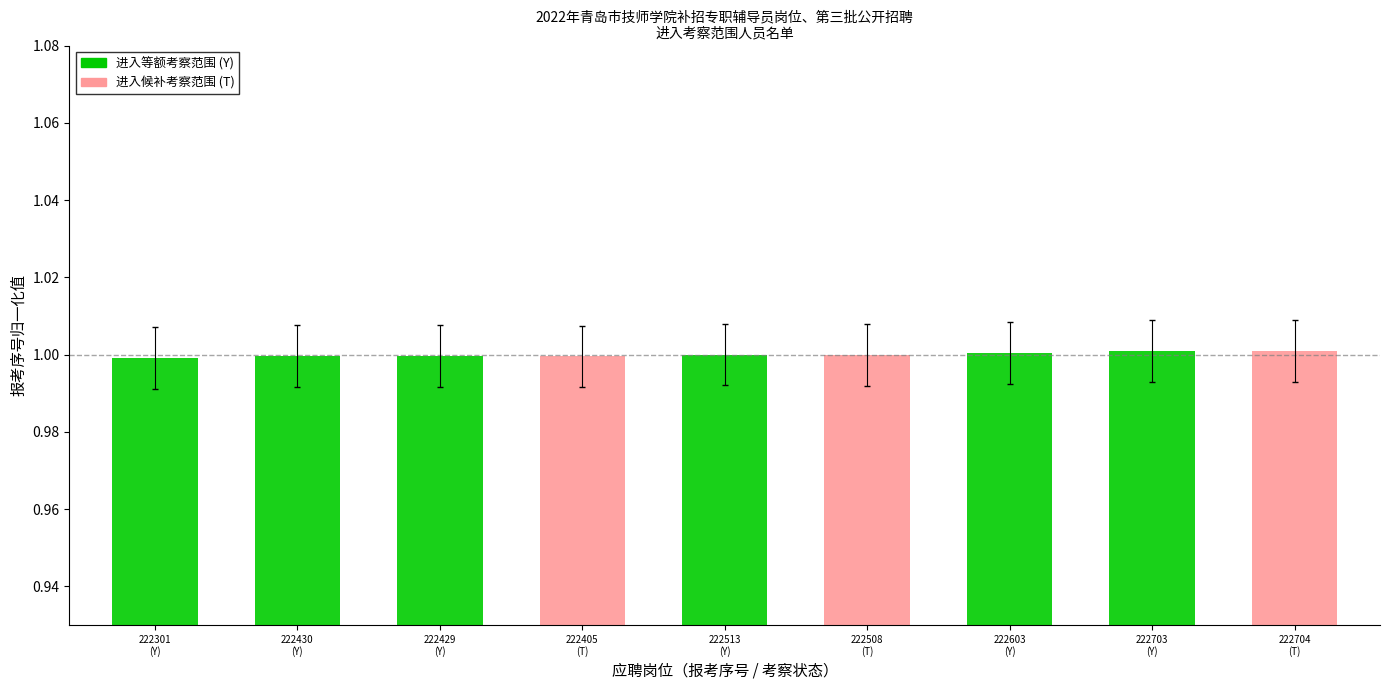

What is the value of the 8th bar from the left?

1.0